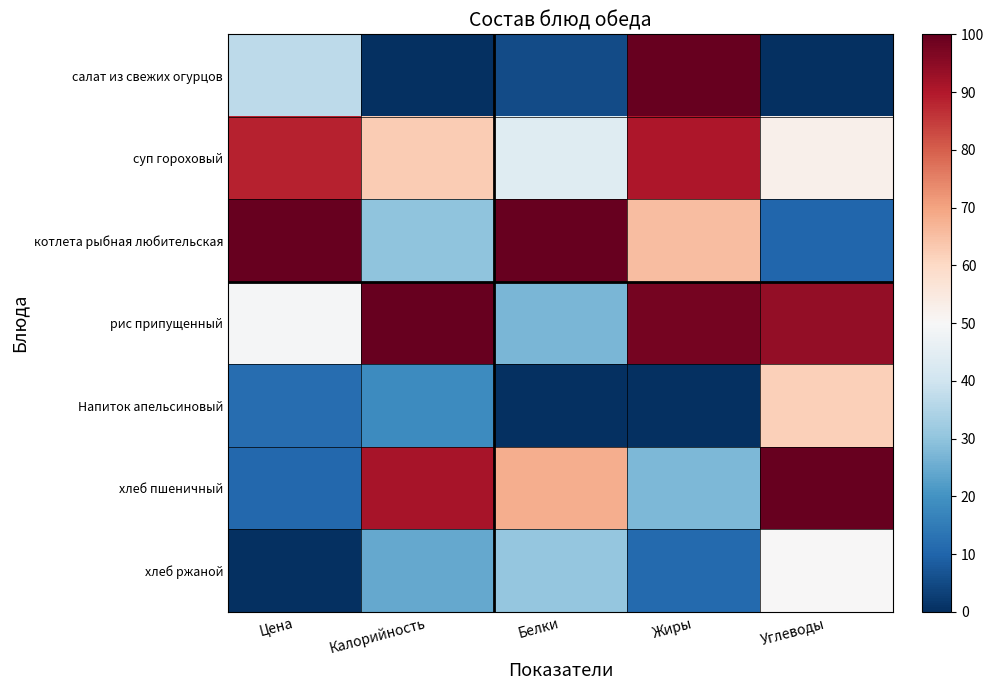

Reading right to left, extract all data points from this chart.

салат из свежих огурцов: Углеводы=0.0	Жиры=100.0	Белки=5.2	Калорийность=0.0	Цена=37.0
суп гороховый: Углеводы=52.4	Жиры=90.3	Белки=43.8	Калорийность=62.6	Цена=88.3
котлета рыбная любительская: Углеводы=10.3	Жиры=65.6	Белки=100.0	Калорийность=30.0	Цена=100.0
рис припущенный: Углеводы=93.9	Жиры=97.9	Белки=27.2	Калорийность=100.0	Цена=49.5
Напиток апельсиновый: Углеводы=62.1	Жиры=0.0	Белки=0.0	Калорийность=18.5	Цена=11.9
хлеб пшеничный: Углеводы=100.0	Жиры=27.7	Белки=68.0	Калорийность=91.3	Цена=10.9
хлеб ржаной: Углеводы=50.2	Жиры=11.2	Белки=30.5	Калорийность=24.5	Цена=0.0